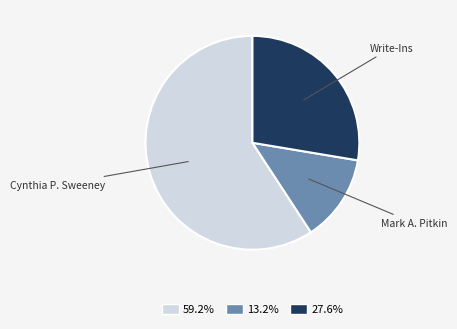

Which slice represents more than half of the pie?

Cynthia P. Sweeney